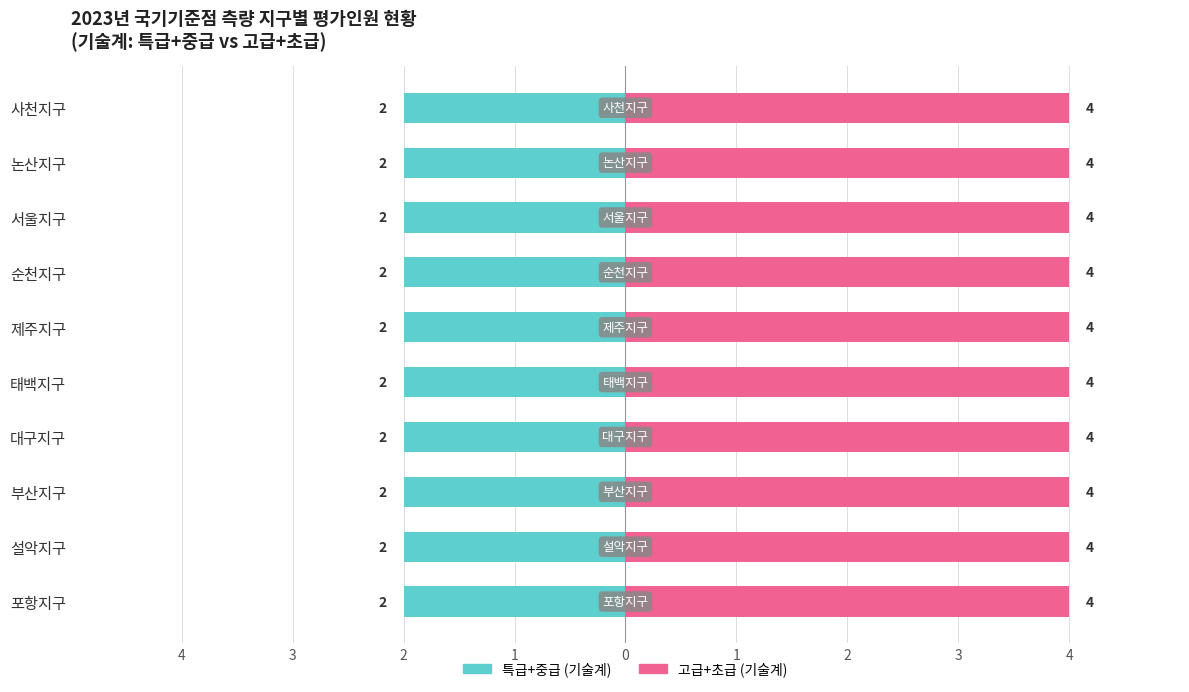

At which label is 고급 closest to 2?

사천지구